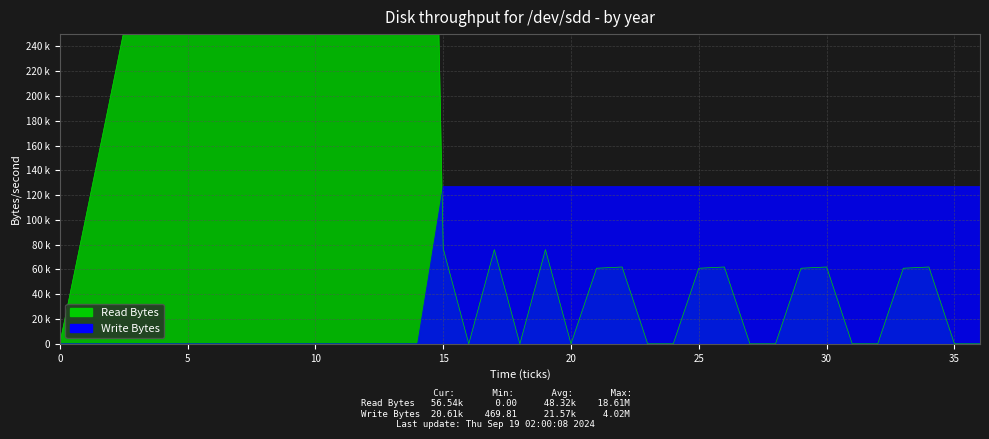

True or false: Write Bytes has a value of 76 at 61.

False